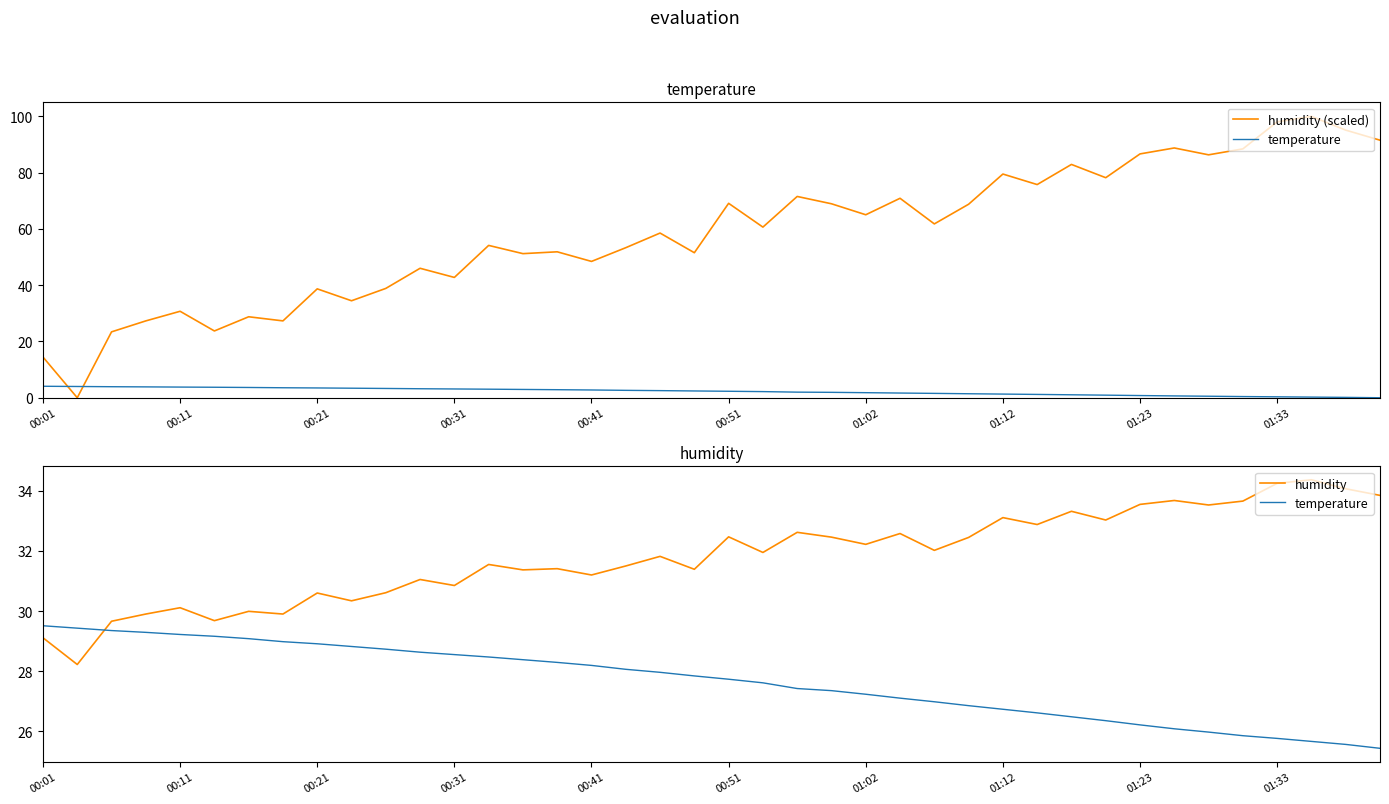

Reading left to right, what are all the values shown in this chart?

humidity (scaled): 14.5	0.0	23.4	27.3	30.7	23.7	28.8	27.3	38.7	34.5	38.9	46.0	42.8	54.1	51.2	51.9	48.5	53.3	58.5	51.5	69.1	60.7	71.5	68.9	65.0	70.9	61.8	68.8	79.5	75.8	82.9	78.2	86.7	88.8	86.3	88.5	98.0	100.0	95.1	91.5
temperature: 29.5	29.4	29.4	29.3	29.2	29.2	29.1	29.0	28.9	28.8	28.7	28.6	28.6	28.5	28.4	28.3	28.2	28.1	28.0	27.8	27.7	27.6	27.4	27.4	27.2	27.1	27.0	26.9	26.7	26.6	26.5	26.4	26.2	26.1	26.0	25.9	25.8	25.7	25.6	25.4
humidity: 29.1	28.2	29.7	29.9	30.1	29.7	30.0	29.9	30.6	30.3	30.6	31.1	30.9	31.6	31.4	31.4	31.2	31.5	31.8	31.4	32.5	31.9	32.6	32.5	32.2	32.6	32.0	32.5	33.1	32.9	33.3	33.0	33.5	33.7	33.5	33.7	34.2	34.4	34.1	33.9